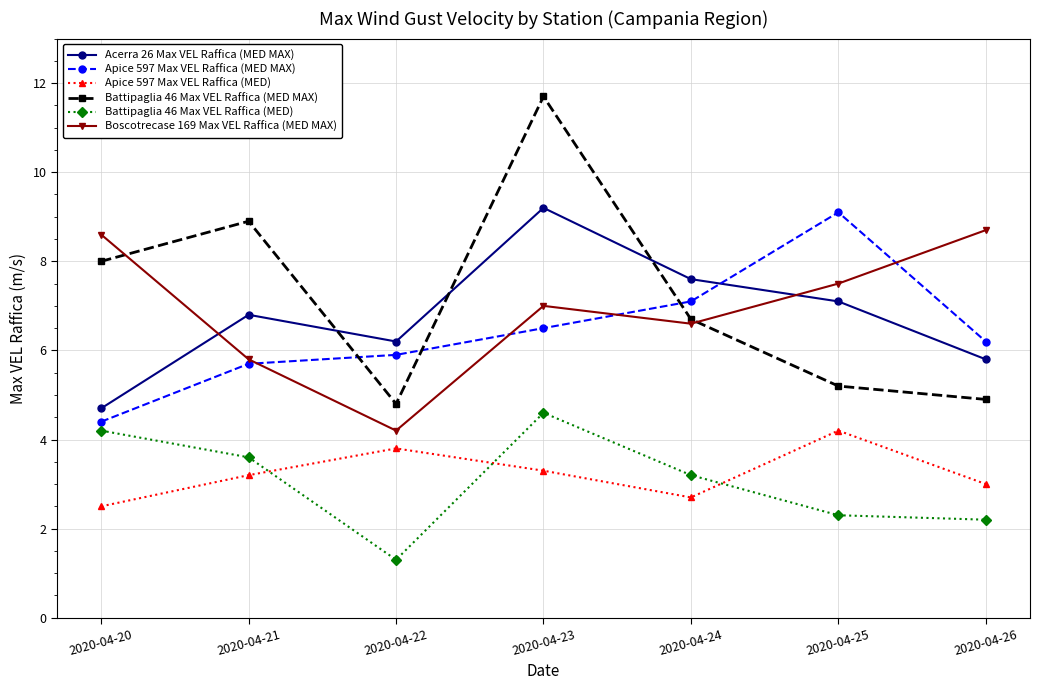

Between which two adjacent categories do Battipaglia 46 Max VEL Raffica (MED MAX) and Boscotrecase 169 Max VEL Raffica (MED MAX) first intersect?

2020-04-20 and 2020-04-21